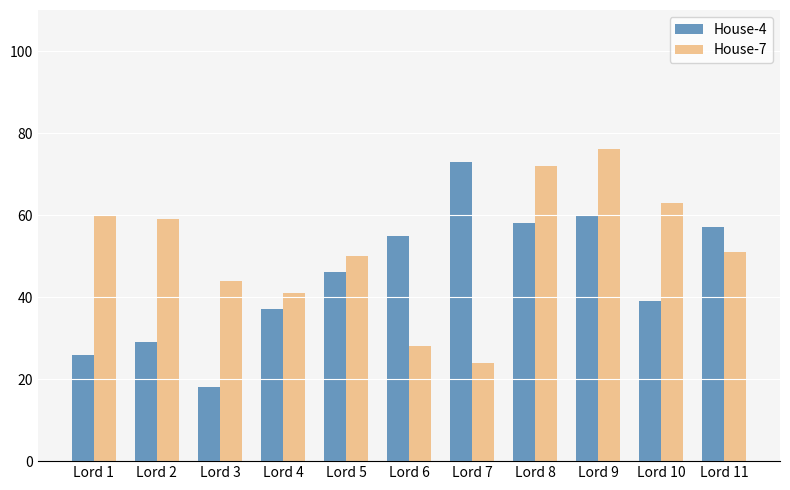

Does the chart contain stacked bars?

No